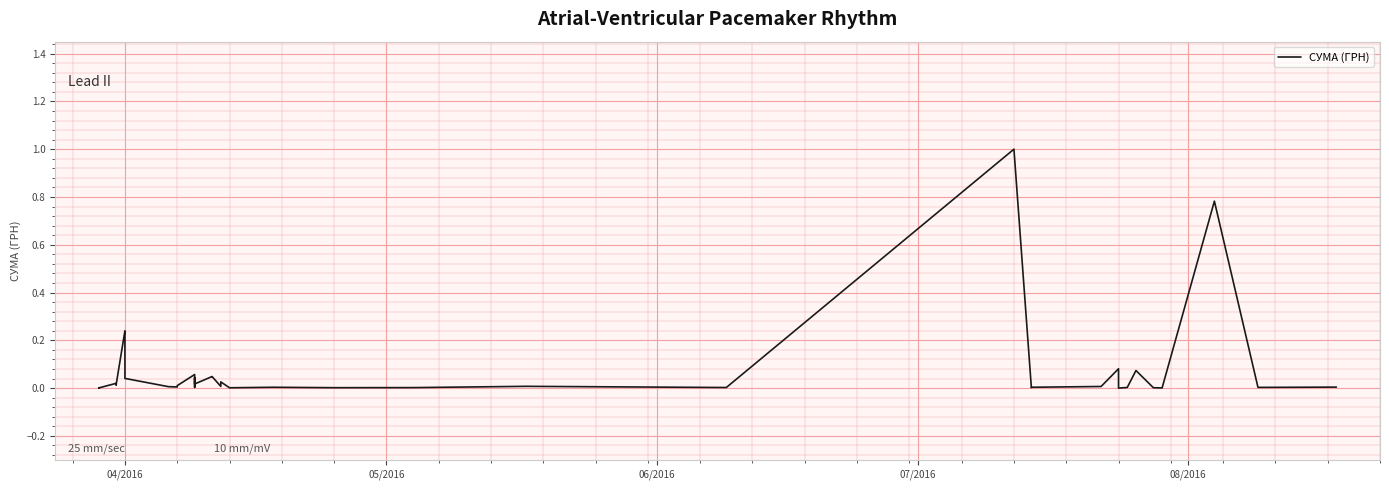

How many values exceed 0?

39